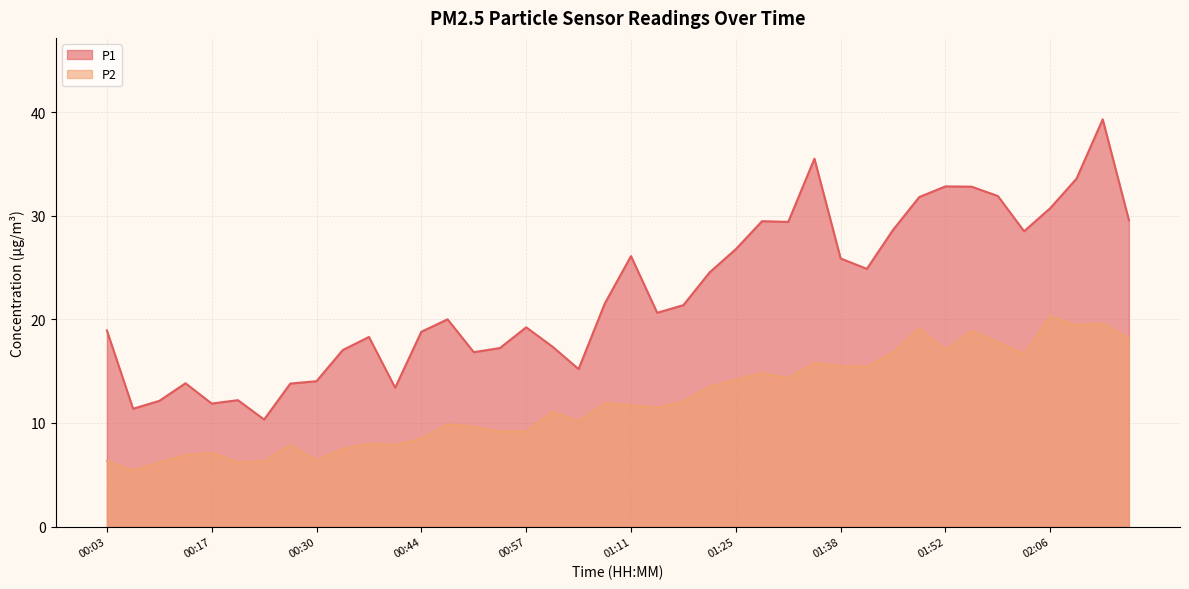

At 02:10, list the series in order from largest to smallest.

P1, P2